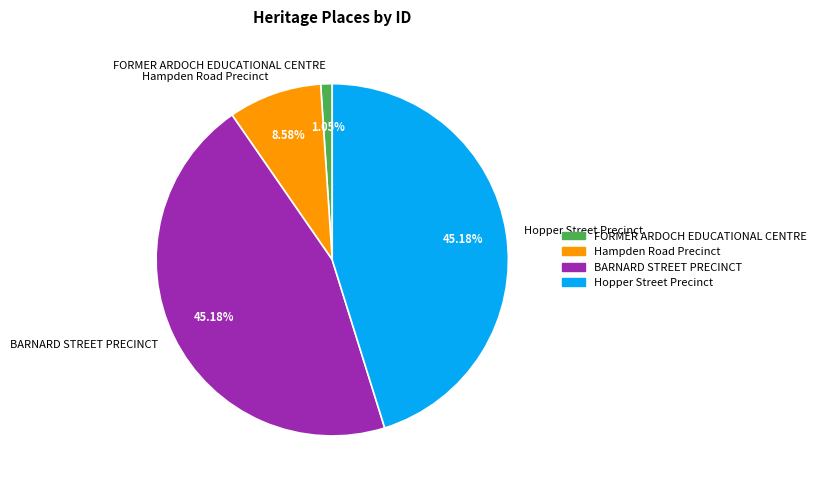

To the nearest percent, what percentage of the pie is BARNARD STREET PRECINCT?

45%